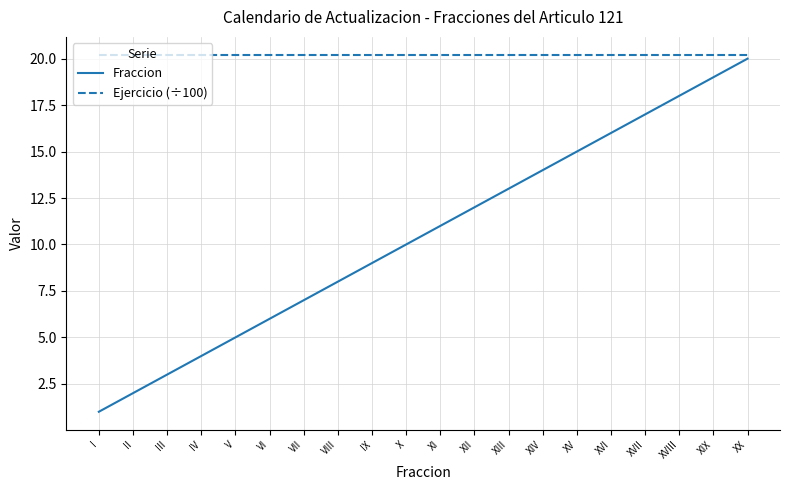

Rank the series by their average value, from highest to lowest.

Ejercicio (÷100), Fraccion